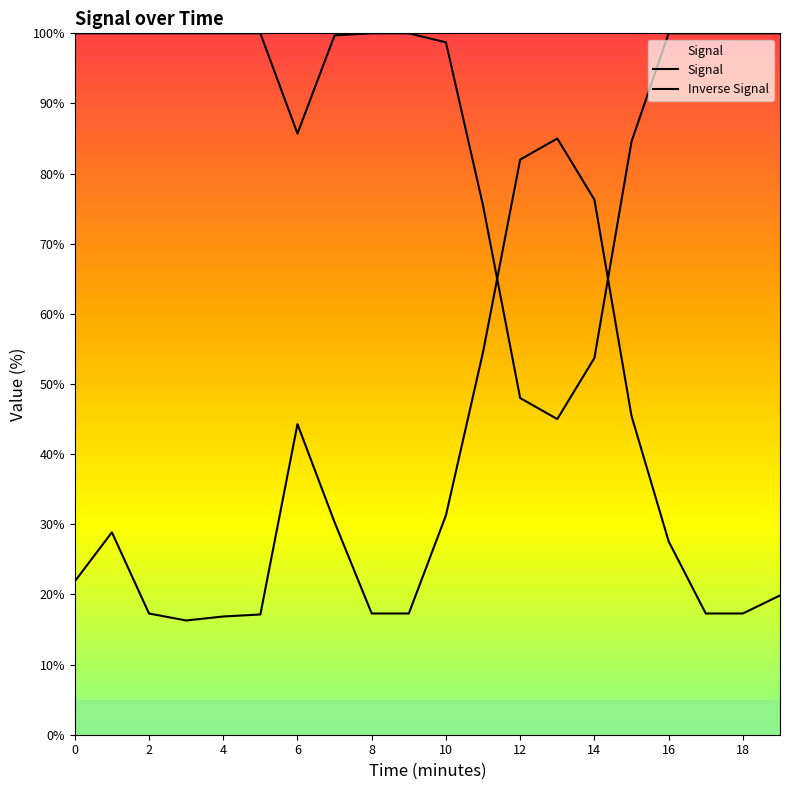

Does the chart have visible grid lines?

No